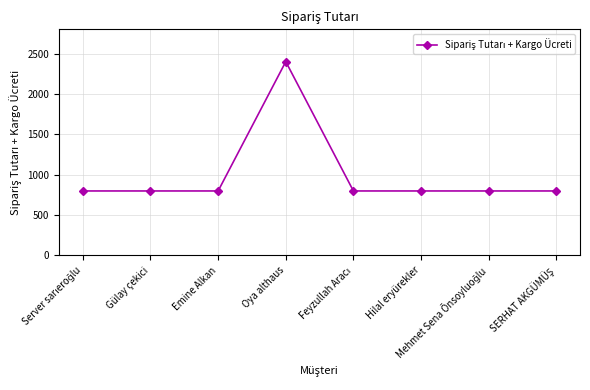

True or false: the data has more than 0 interior local peaks.

True